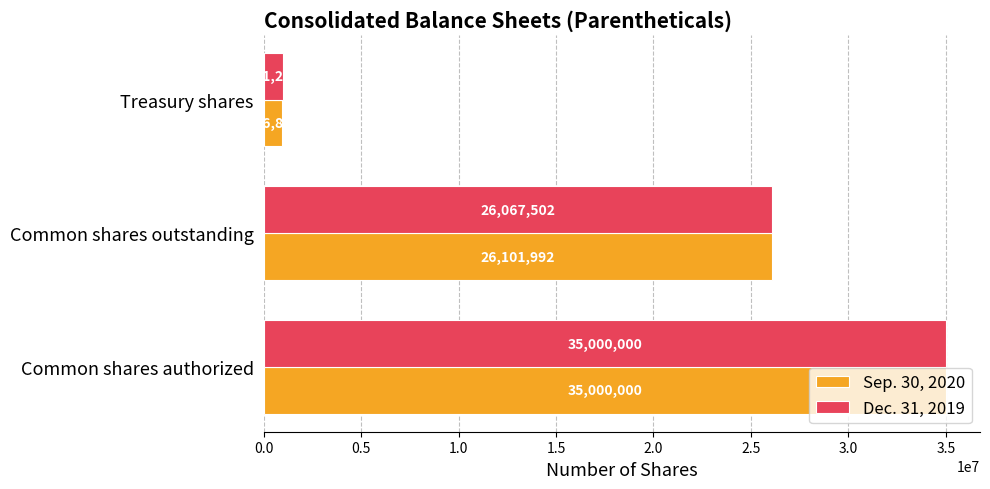

What is the average value of the Sep. 30, 2020 series?

20682932